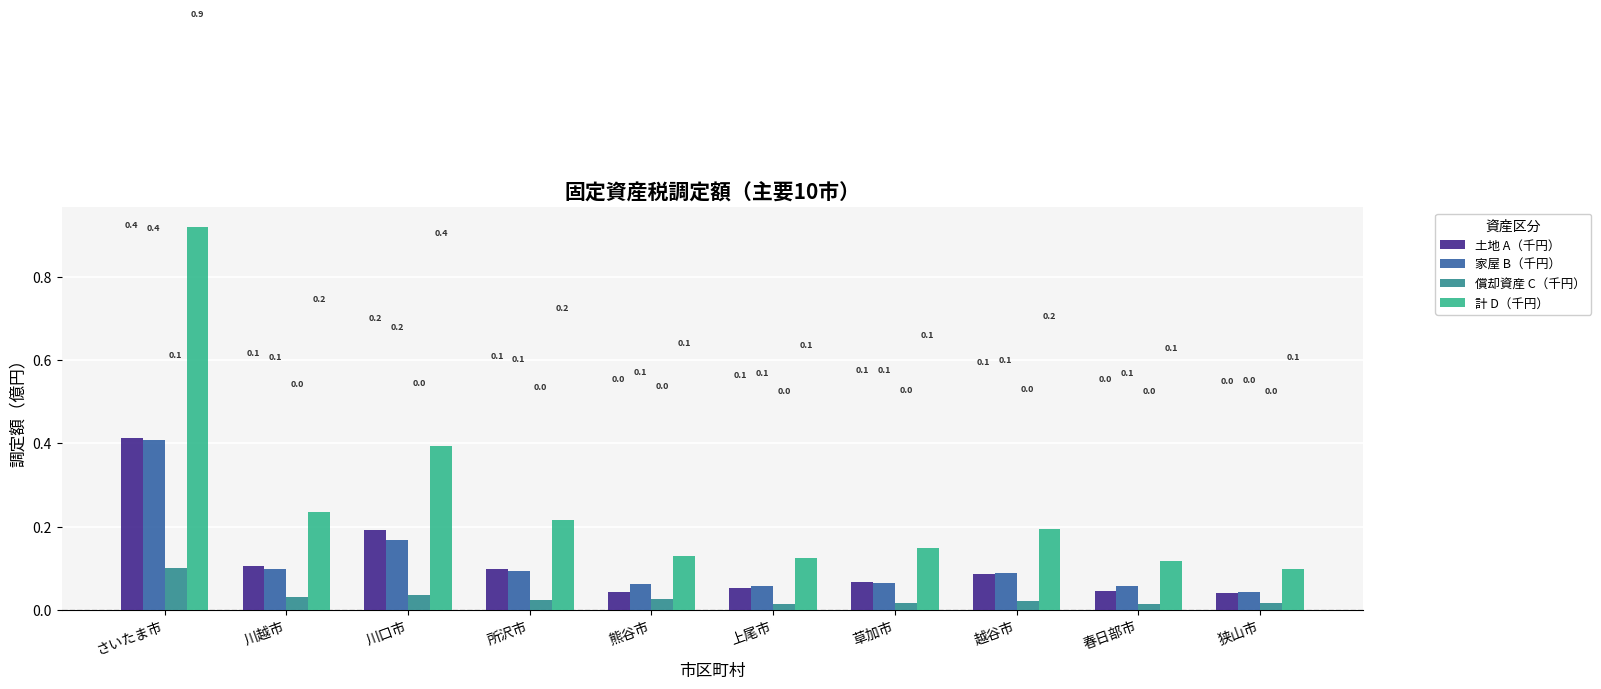

What is the difference between the 計 D（千円） values at 上尾市 and 川口市?

0.3